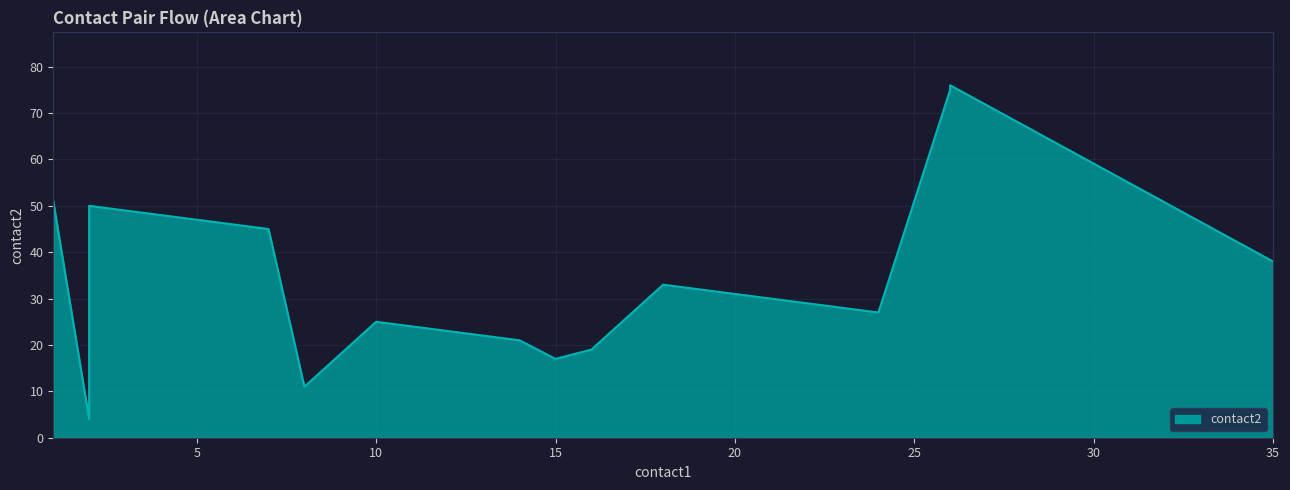

True or false: the data shows 27 at 24.

True